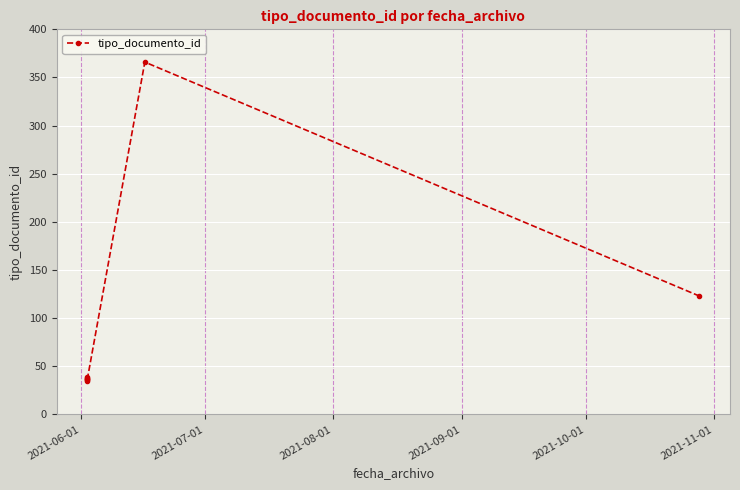

What is the value of the 3rd point from the left?

36